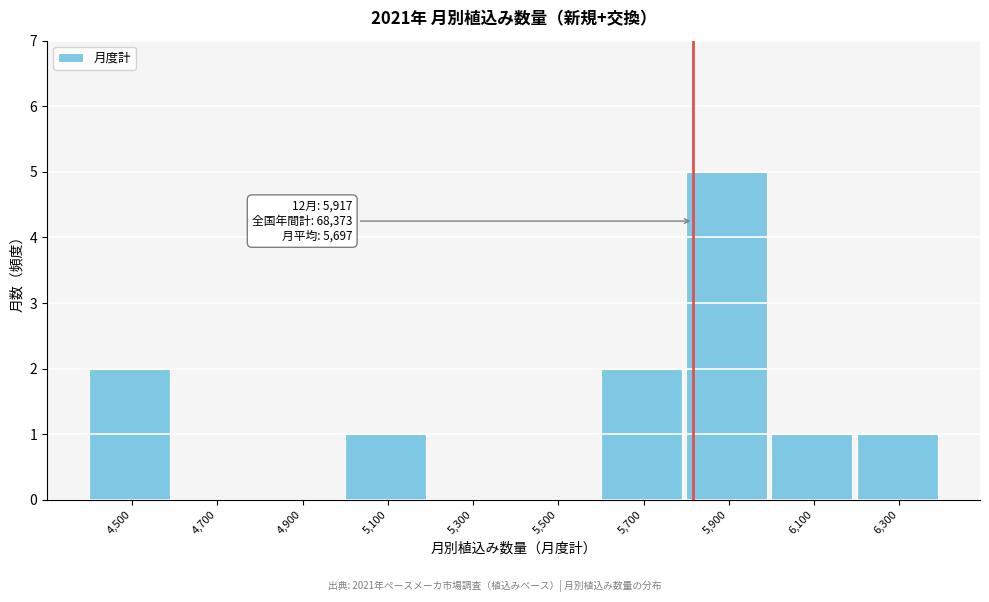

Reading right to left, what are all the values shown in this chart?

6,300=1	6,100=1	5,900=5	5,700=2	5,500=0	5,300=0	5,100=1	4,900=0	4,700=0	4,500=2